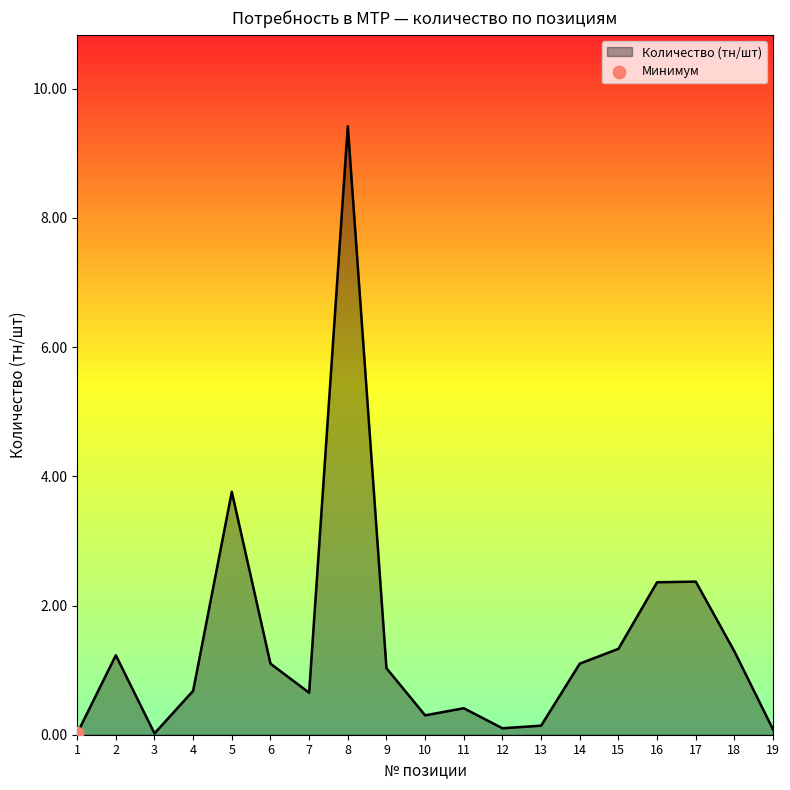

What is the change in value from 5 to 9?

-2.7